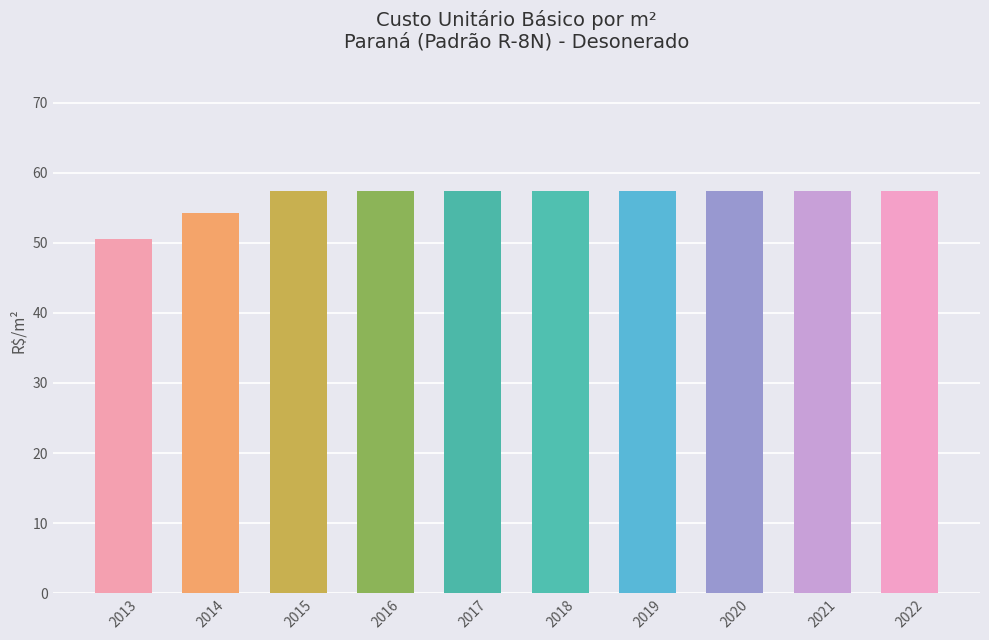

Approximately how many times larger is the value at 2019 compared to 2013?

1.1